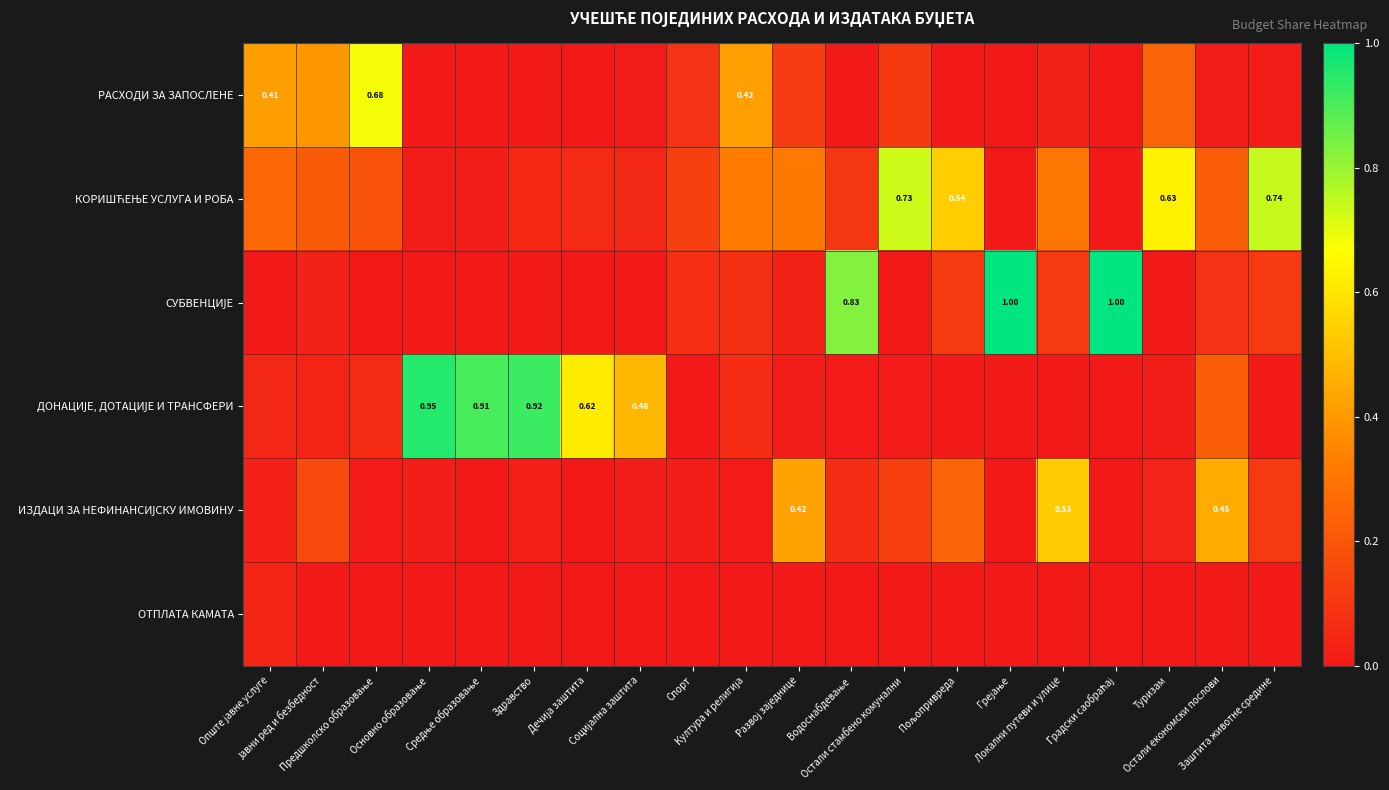

List the series in order of their peak value, highest first.

СУБВЕНЦИЈЕ, ДОНАЦИЈЕ, ДОТАЦИЈЕ И ТРАНСФЕРИ, КОРИШЋЕЊЕ УСЛУГА И РОБА, РАСХОДИ ЗА ЗАПОСЛЕНЕ, ИЗДАЦИ ЗА НЕФИНАНСИЈСКУ ИМОВИНУ, ОТПЛАТА КАМАТА